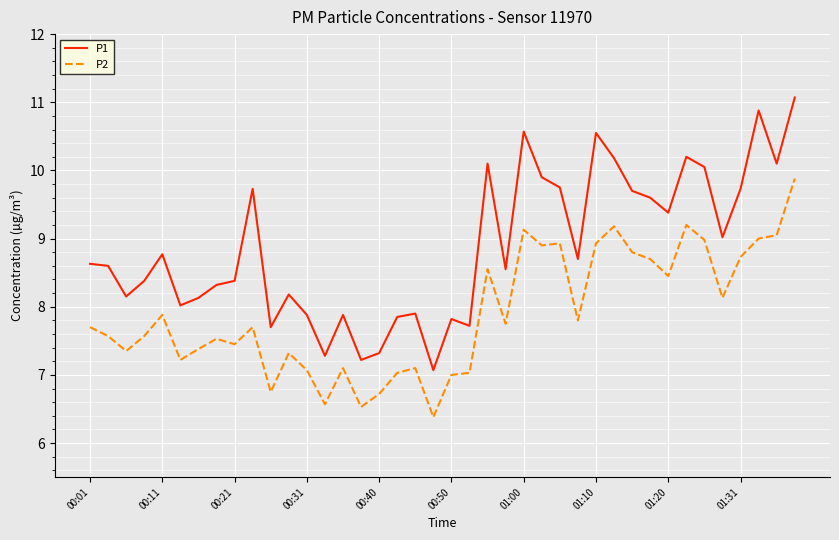

Which series has the largest total across all categories?

P1